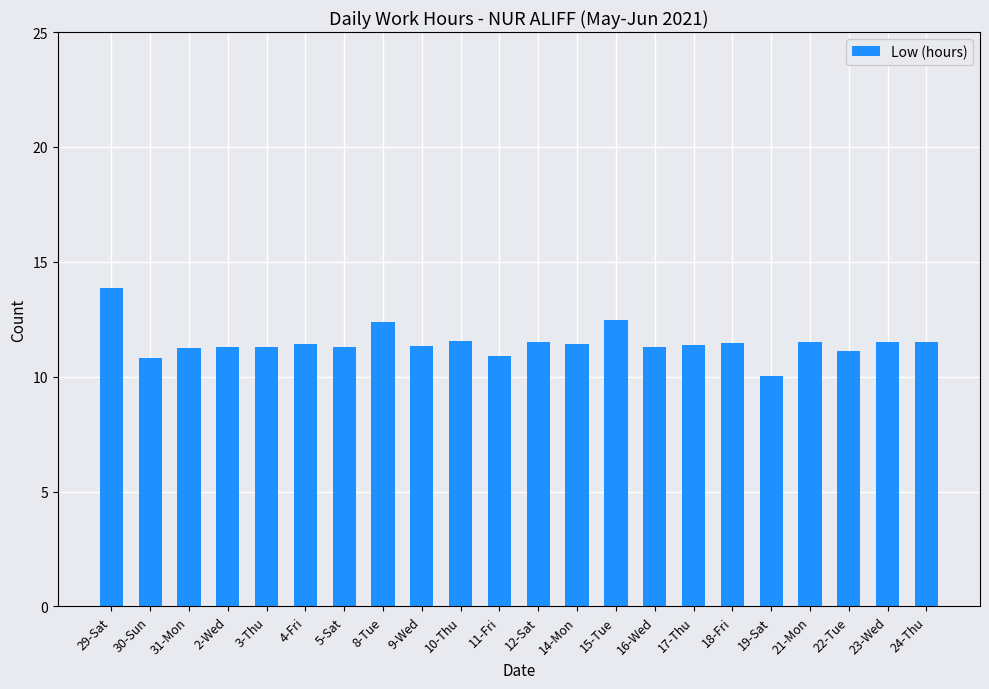

What is the label of the 18th bar from the right?

3-Thu